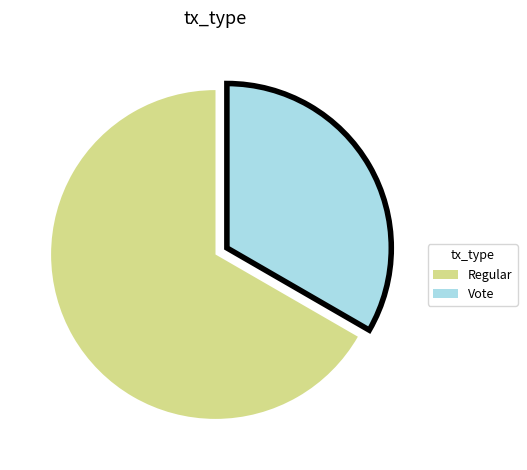

Count the number of slices in the pie.

2